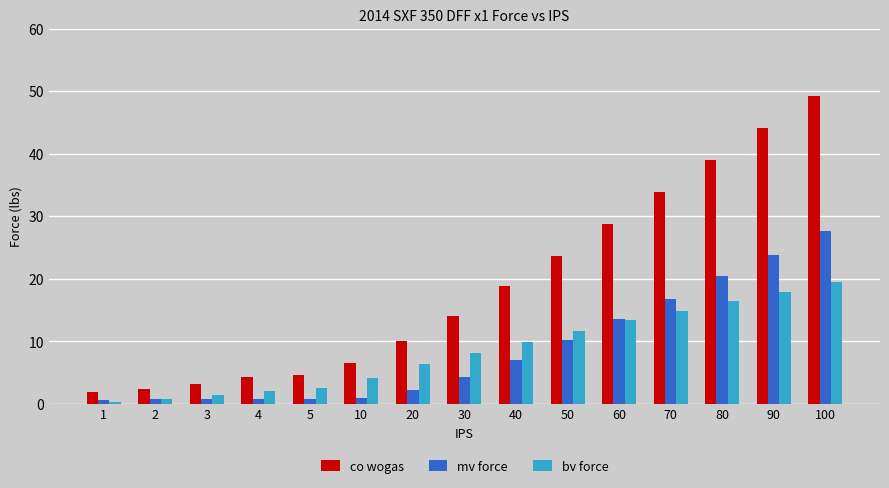

What is the maximum value for bv force?

19.4